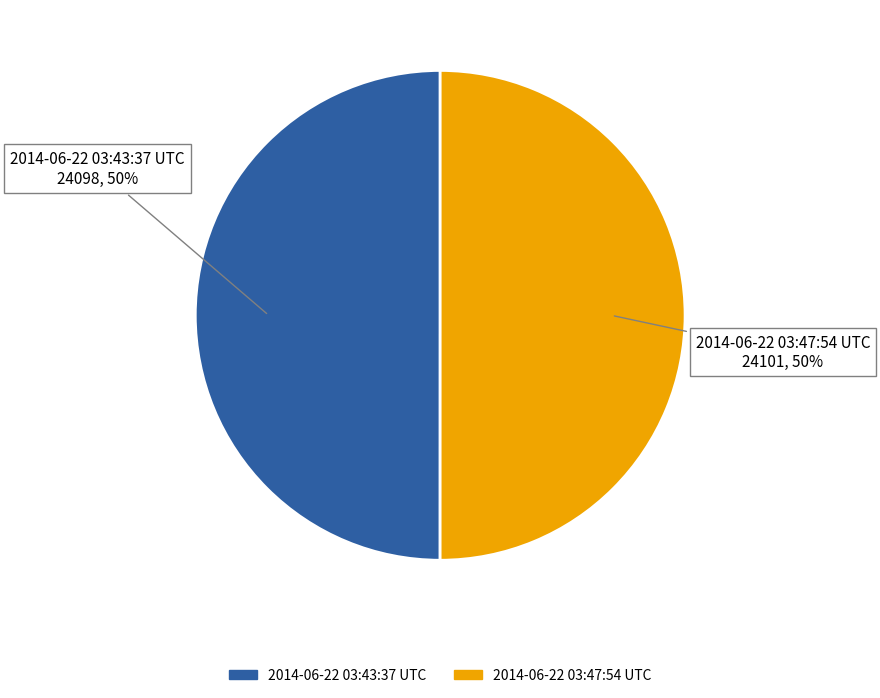

The 2014-06-22 03:43:37 UTC slice represents 50% of the pie. True or false?

True